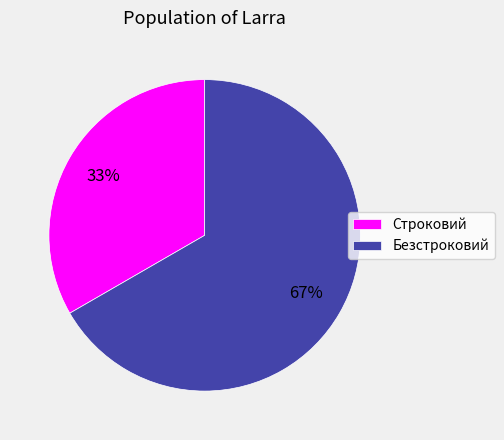

Rank the categories by value from highest to lowest.

Безстроковий, Строковий